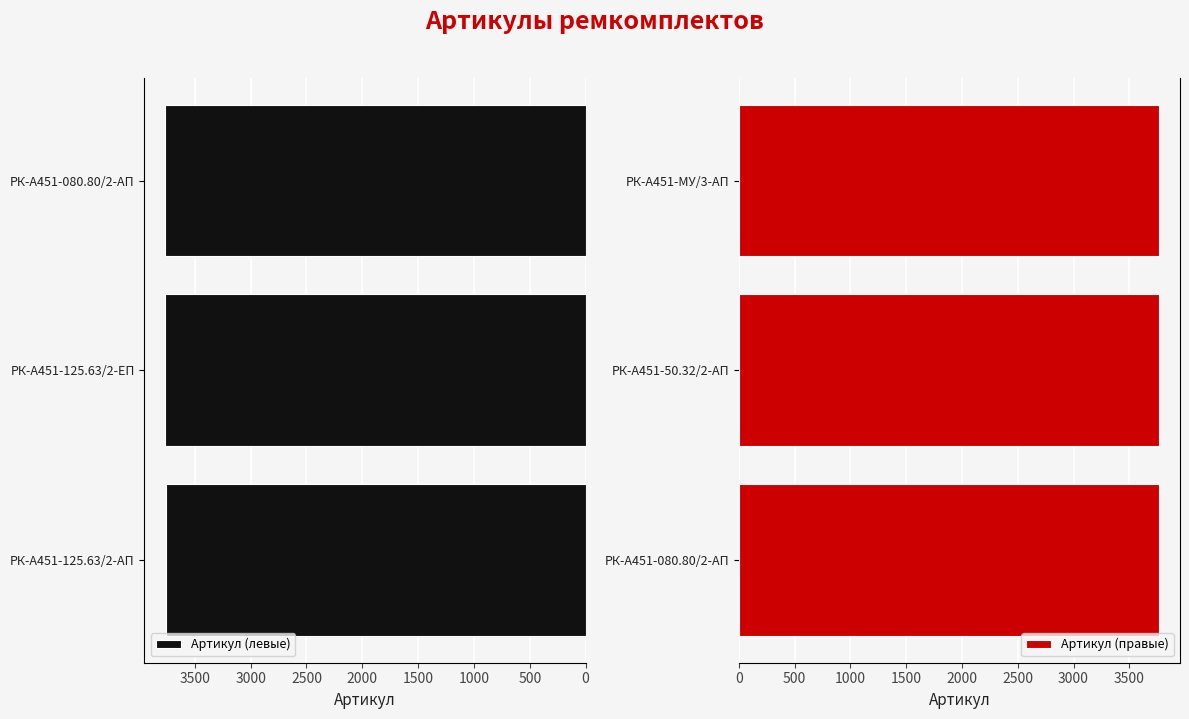

What is the sum of the Артикул (левые) values at РК-А451-125.63/2-ЕП and РК-А451-080.80/2-АП?

7527